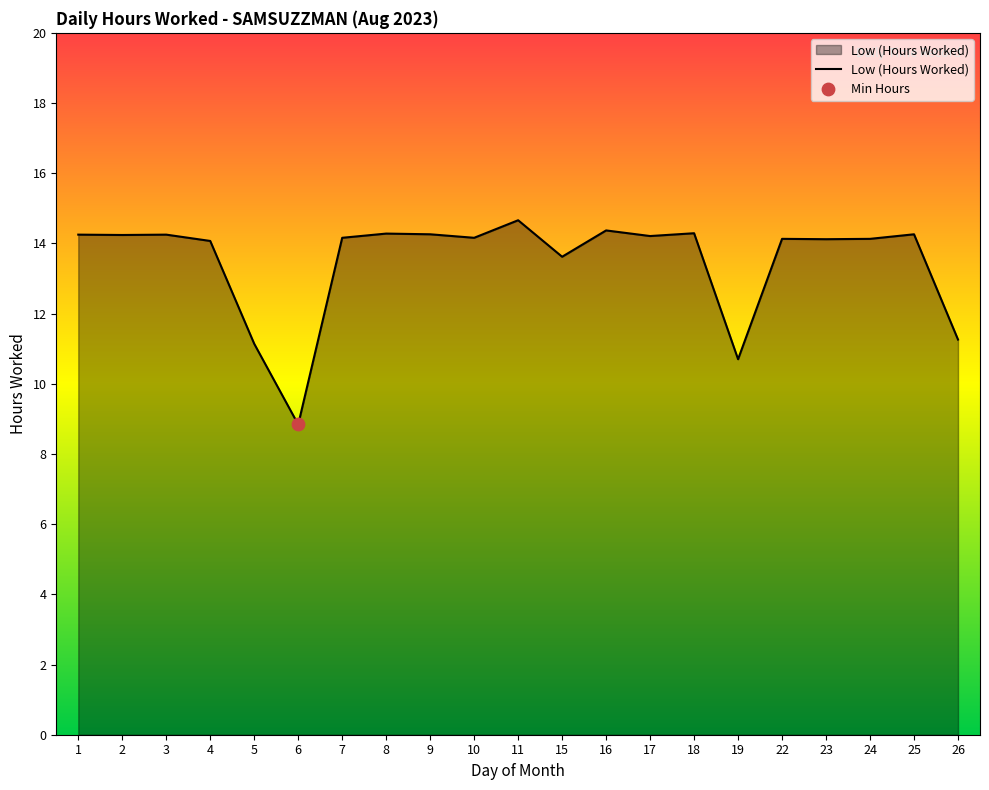

What is the ratio of the value at 3 to the value at 7?

1.0